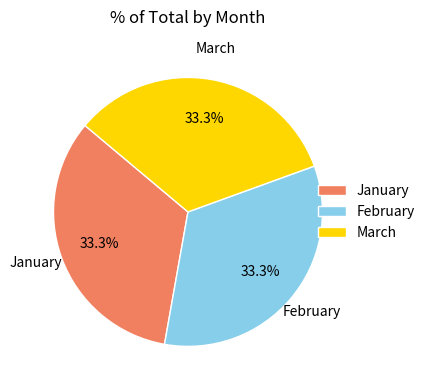

True or false: March accounts for 1% of the total.

False